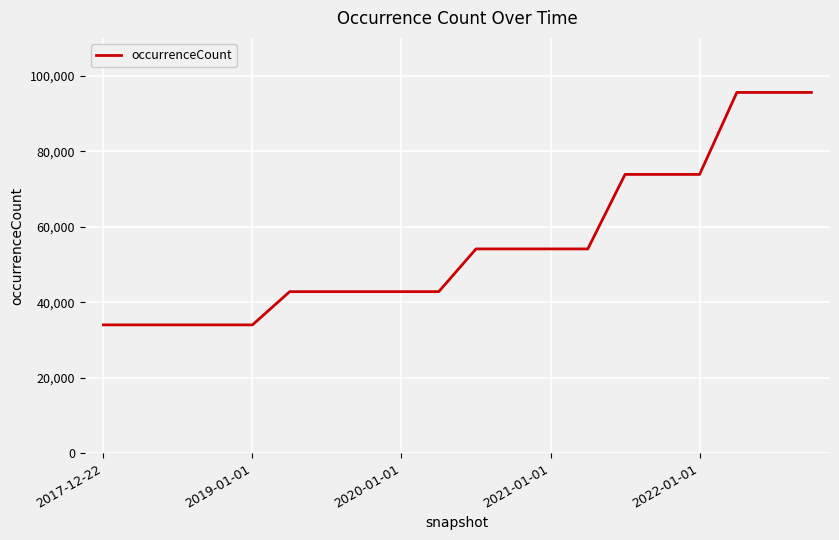

What is the greatest value displayed?

95552